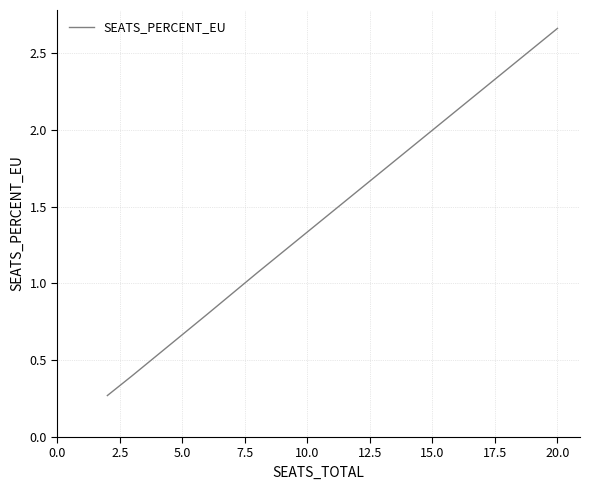

What is the minimum value shown in the chart?

0.3